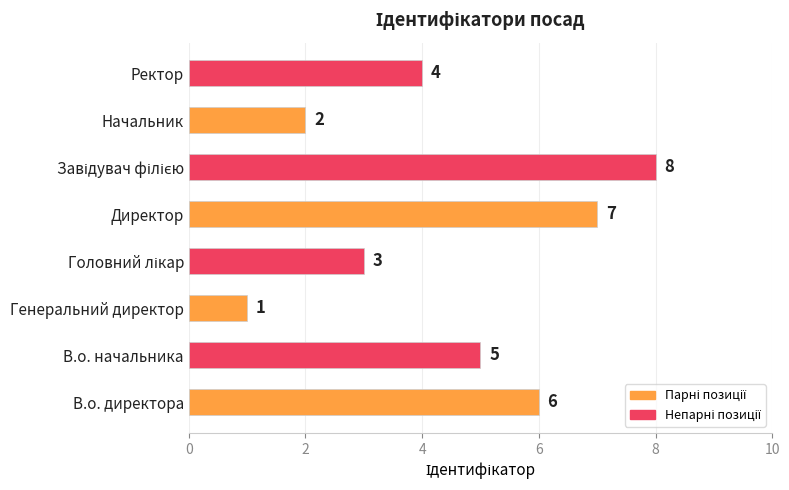

How many distinct data groups are displayed?

1